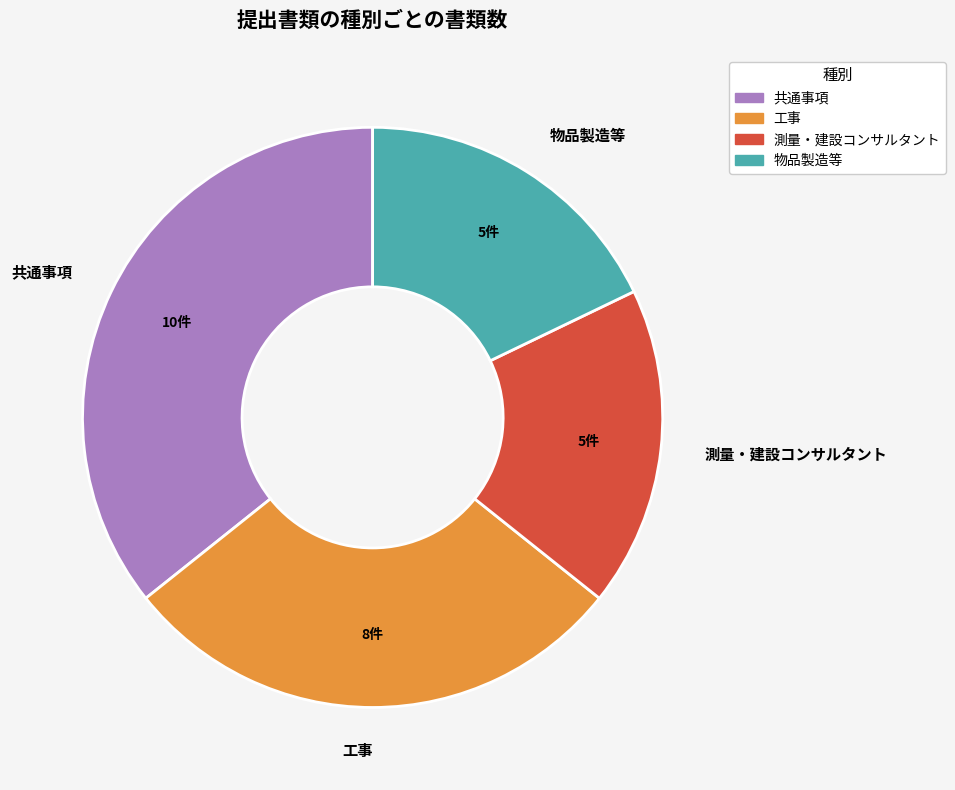

Is the sum of 測量・建設コンサルタント and 工事 greater than half?

No